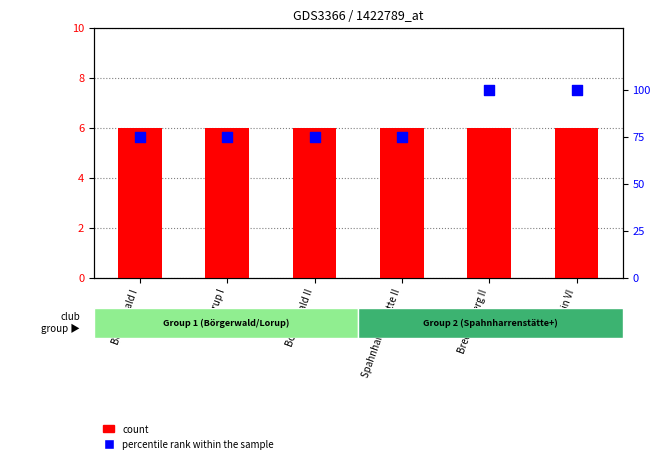

What are all the series names shown in the legend?

count, percentile rank within the sample